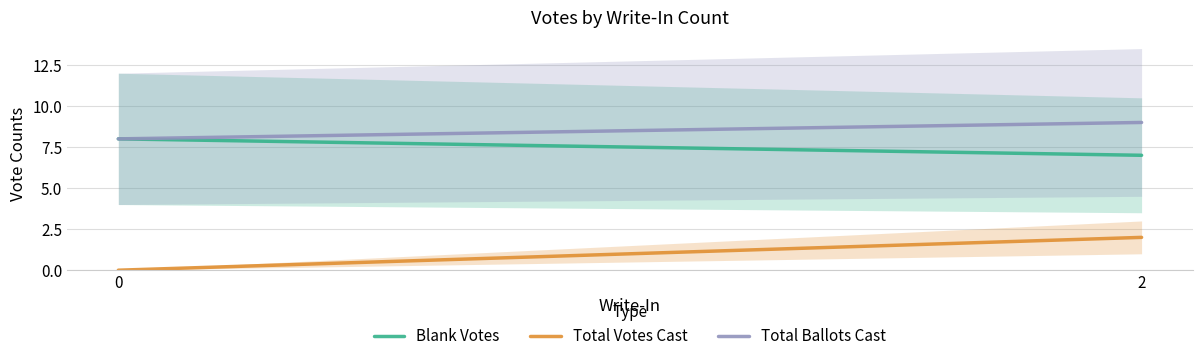

What is the difference between the Total Votes Cast values at 0 and 2?

2